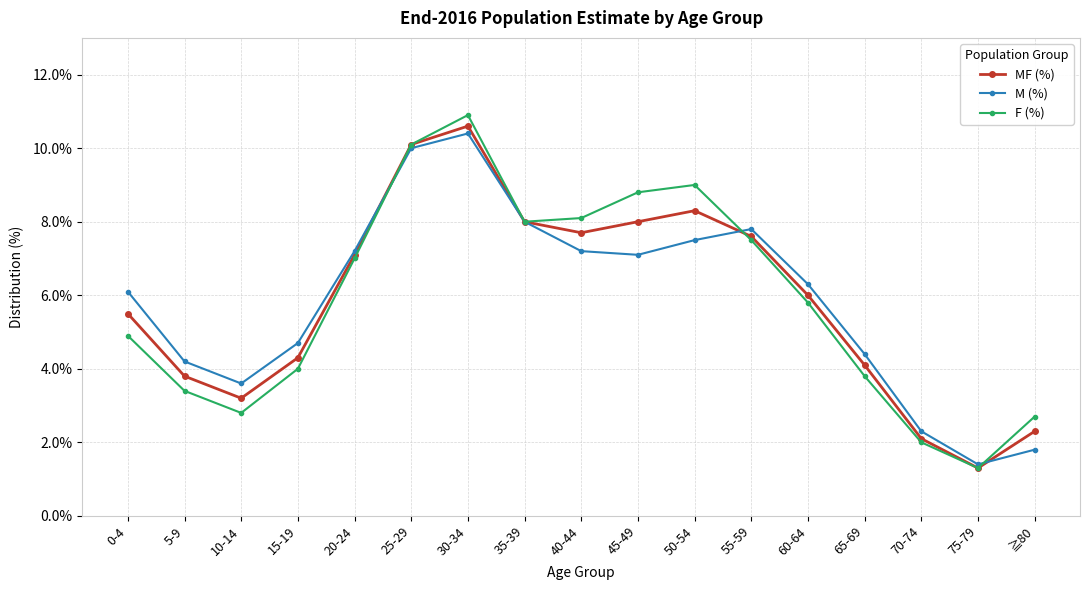

At which category is the sum across all series the highest?

30-34